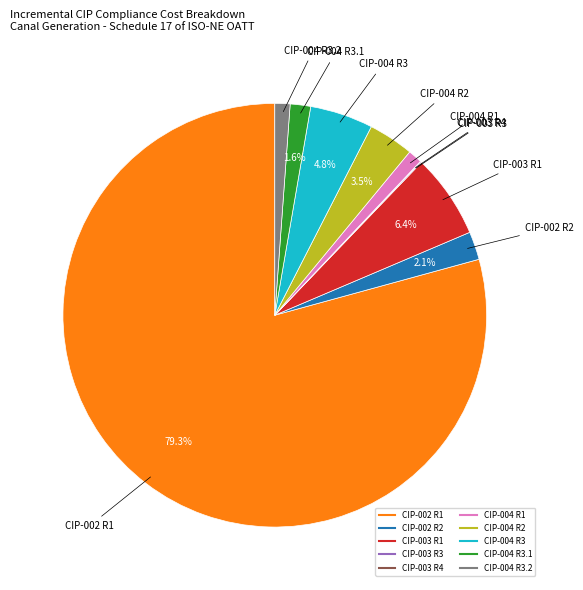

Does any single category account for the majority?

Yes